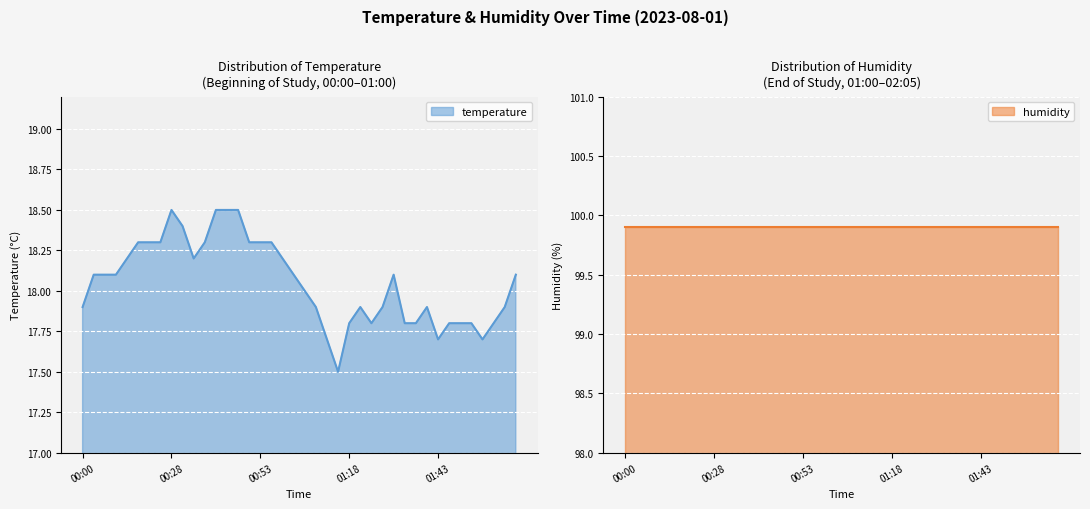

What is the label of the 15th point from the right?

01:20